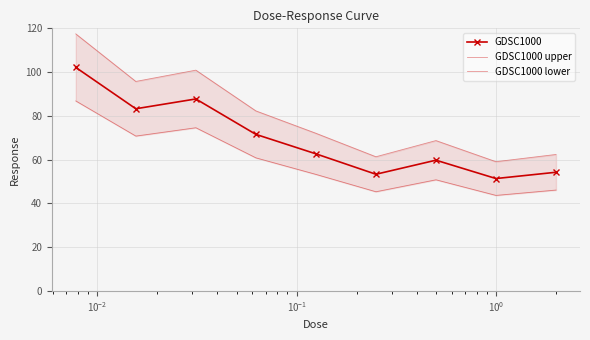

True or false: GDSC1000 has more than 2 points higher than both neighbors.

False